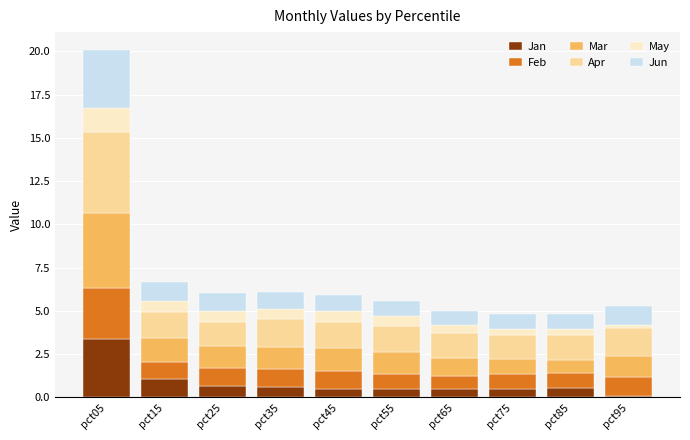

The value of Jan at pct15 is 1.0. True or false?

True